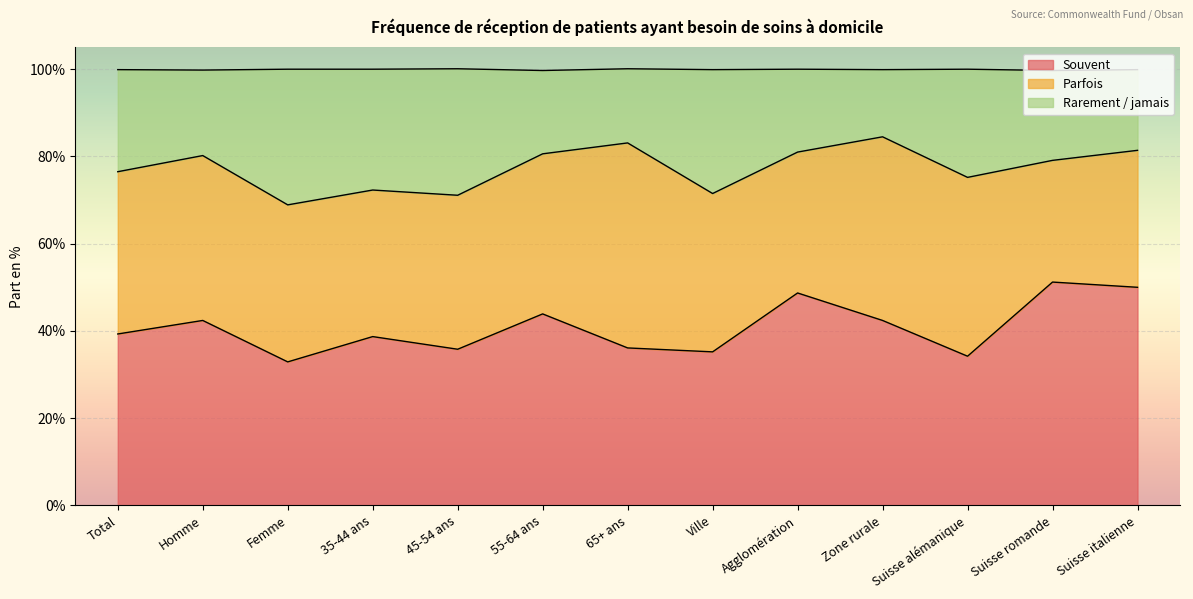

True or false: Souvent has a value of 35.2 at Ville.

True